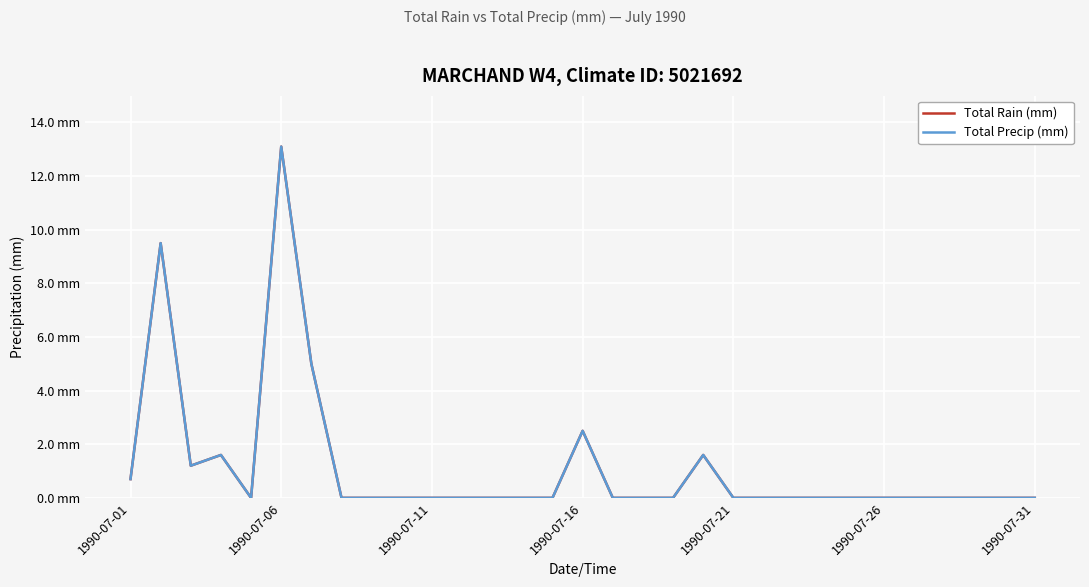

In Total Rain (mm), how many points are lower than both neighbors (excluding endpoints)?

2